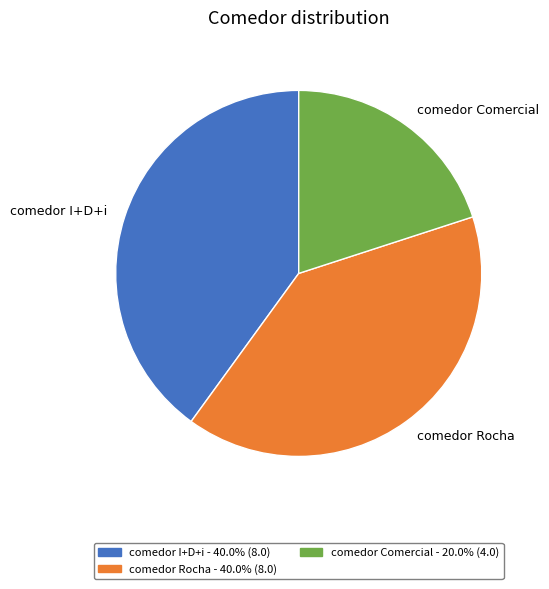

How many slices are in this pie chart?

3